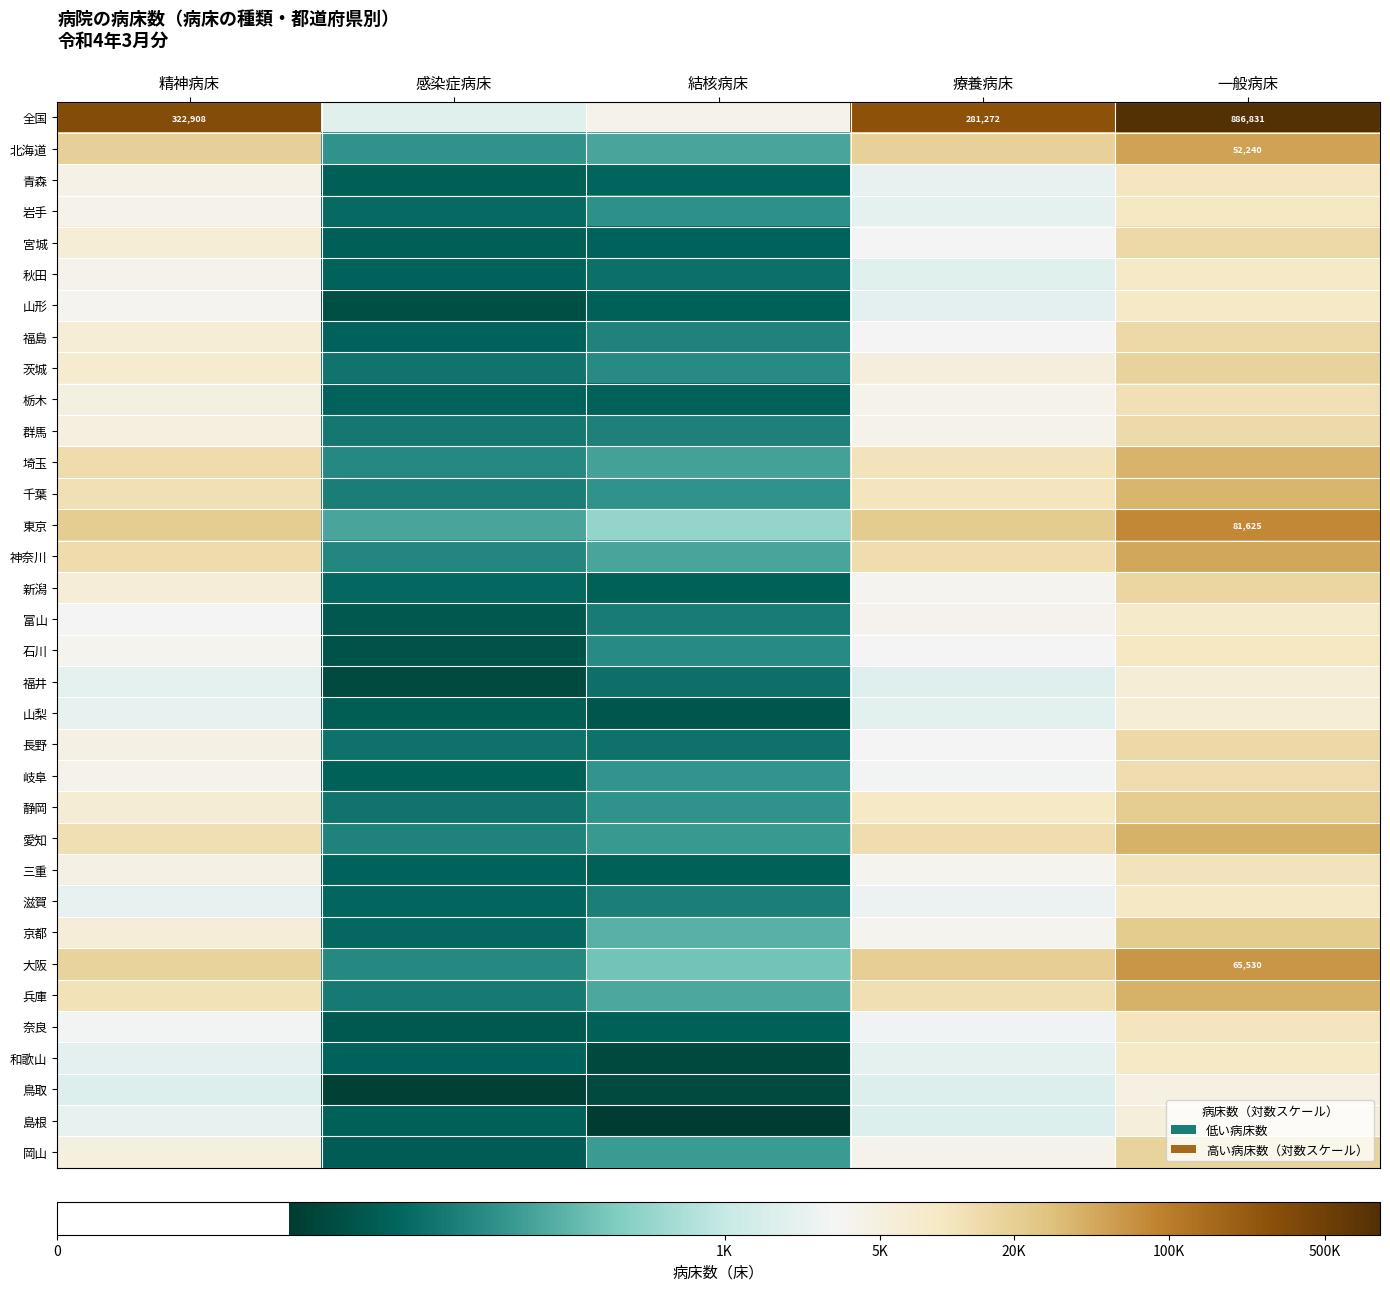

List the labels in order of 山形 value, smallest first.

感染症病床, 結核病床, 療養病床, 精神病床, 一般病床